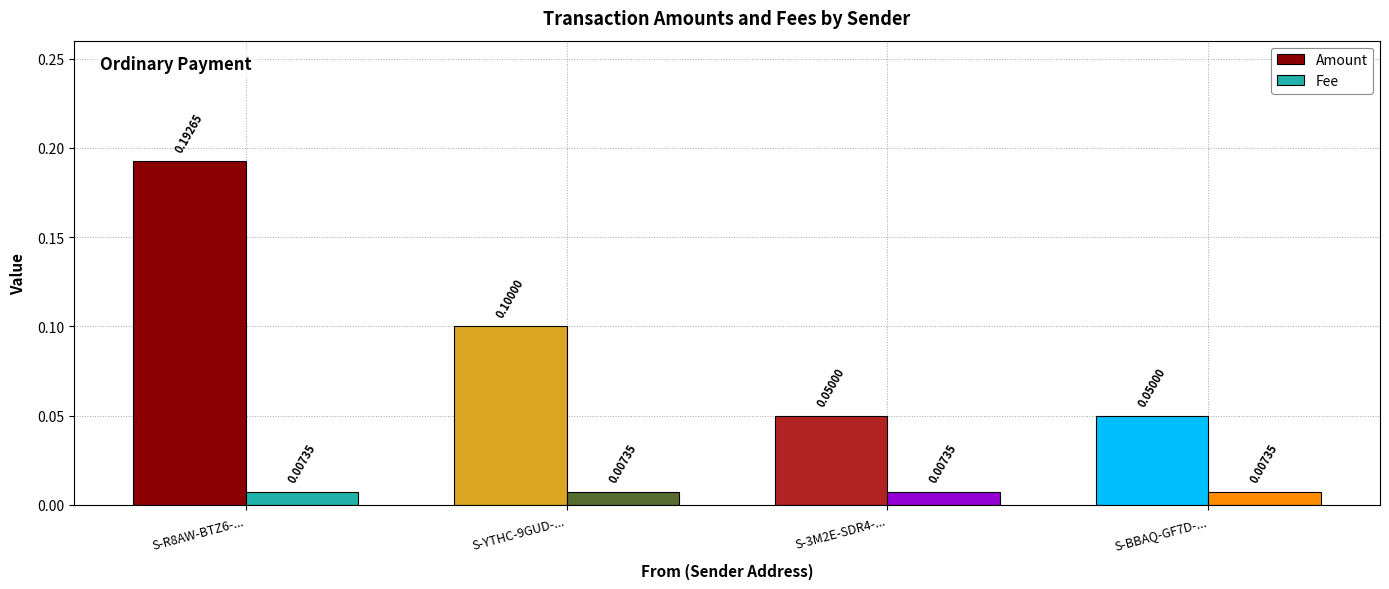

What is the label of the 2nd bar from the right?

S-3M2E-SDR4-...